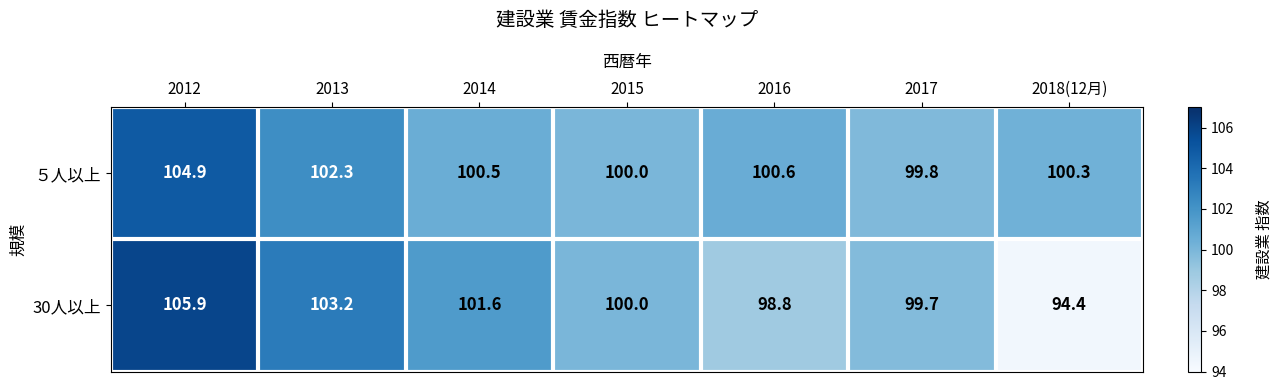

What value does the 30人以上 series have at 2014?

101.6